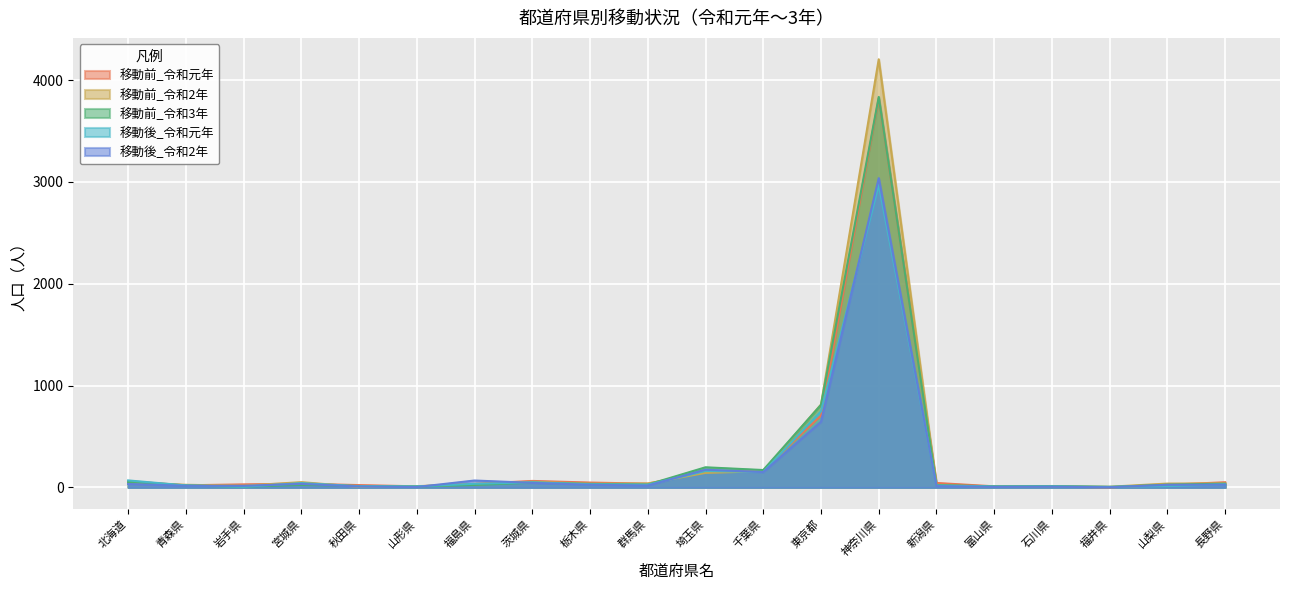

How many values in the 移動前_令和2年 series are below 38?

10